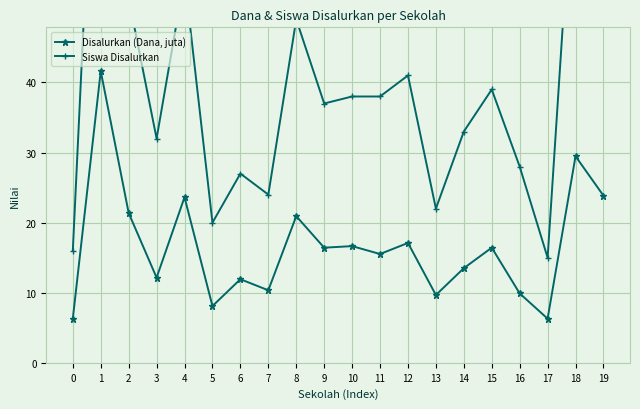

What is the difference between the Siswa Disalurkan values at 9 and 6?

10.0